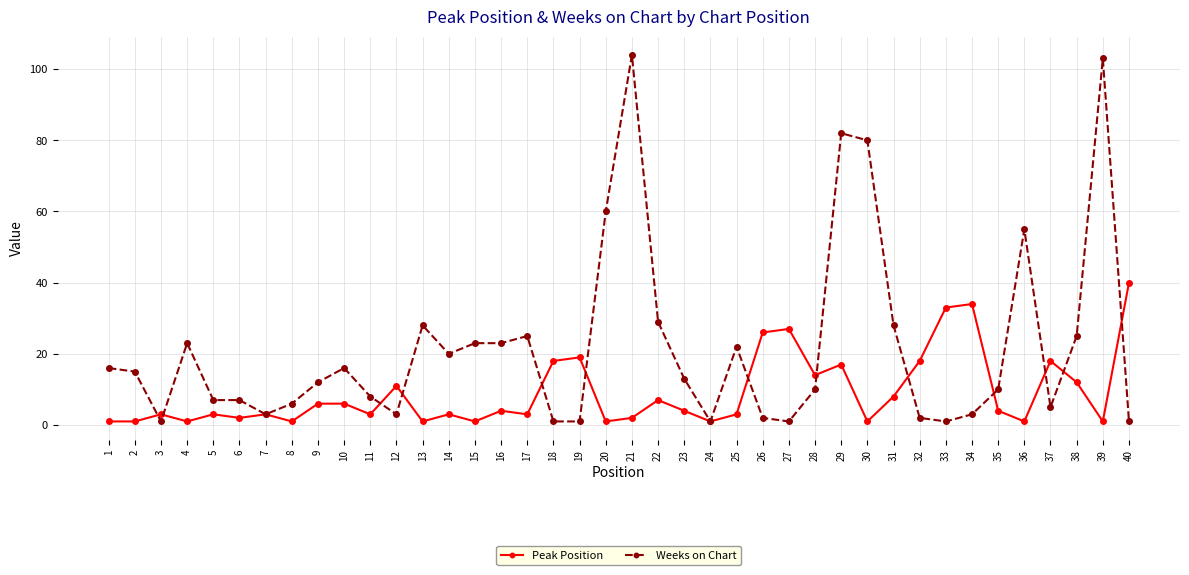

At which label does Peak Position first exceed 4?

9